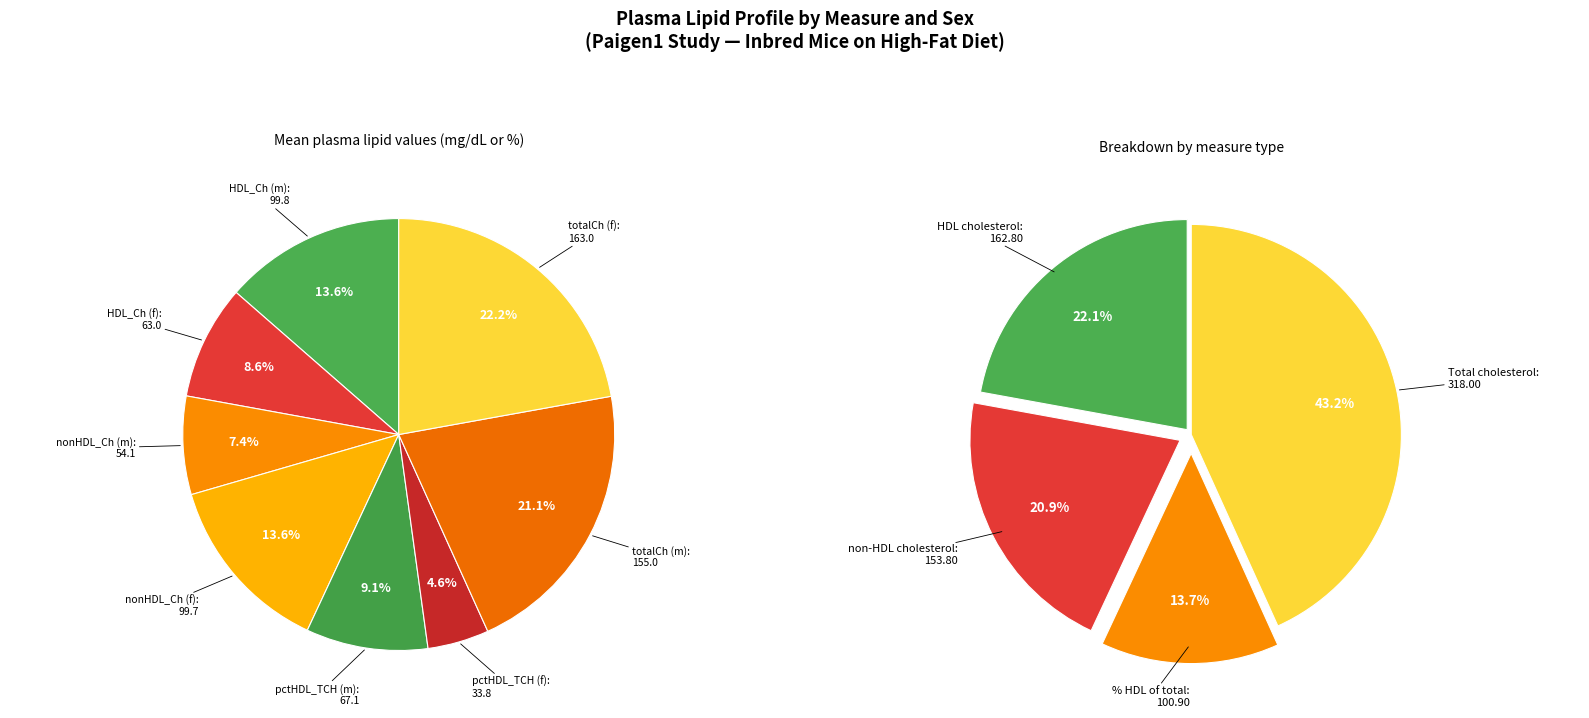

Is there a majority slice in this chart?

No